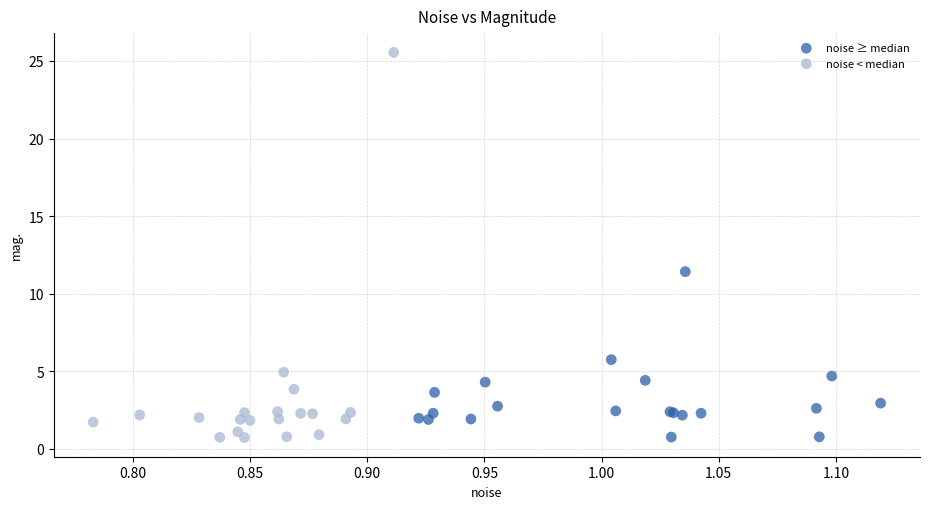

Which series contains the highest Y value?

noise < median